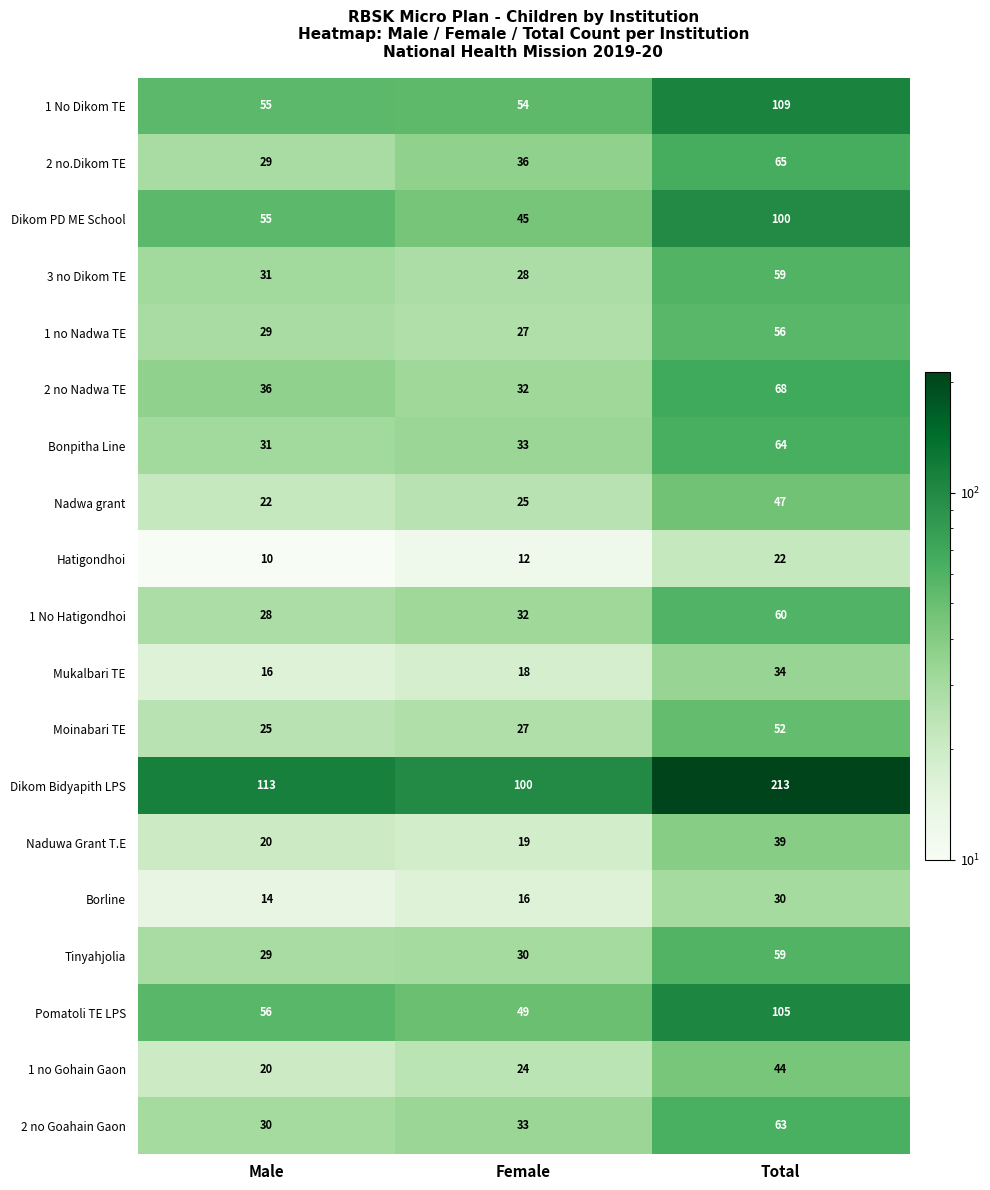

How many values in the Nadwa grant series are below 25?

1